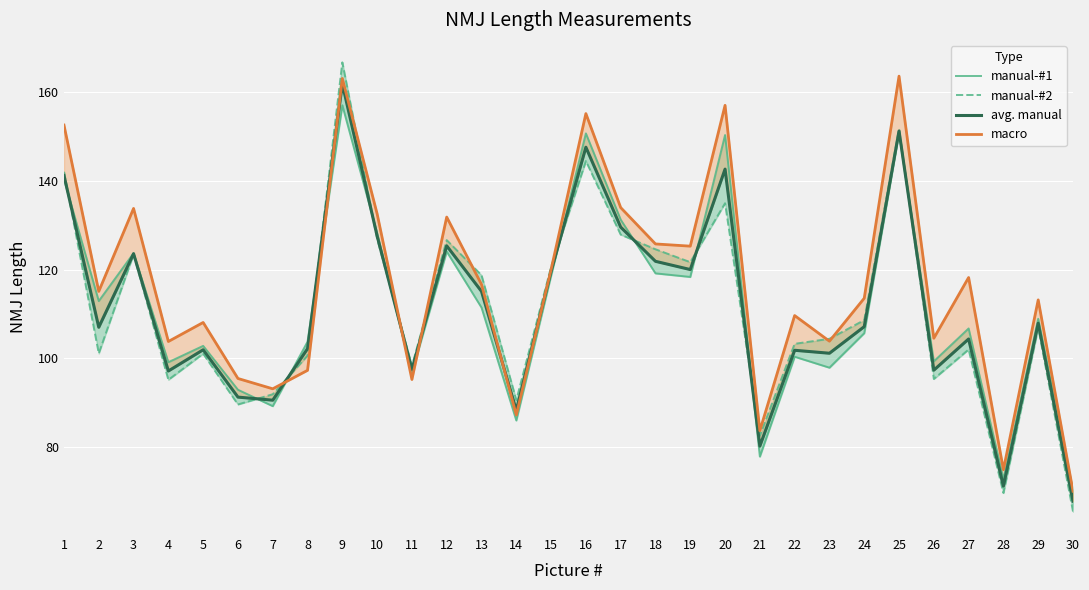

True or false: avg. manual has a value of 174.5 at 26.

False